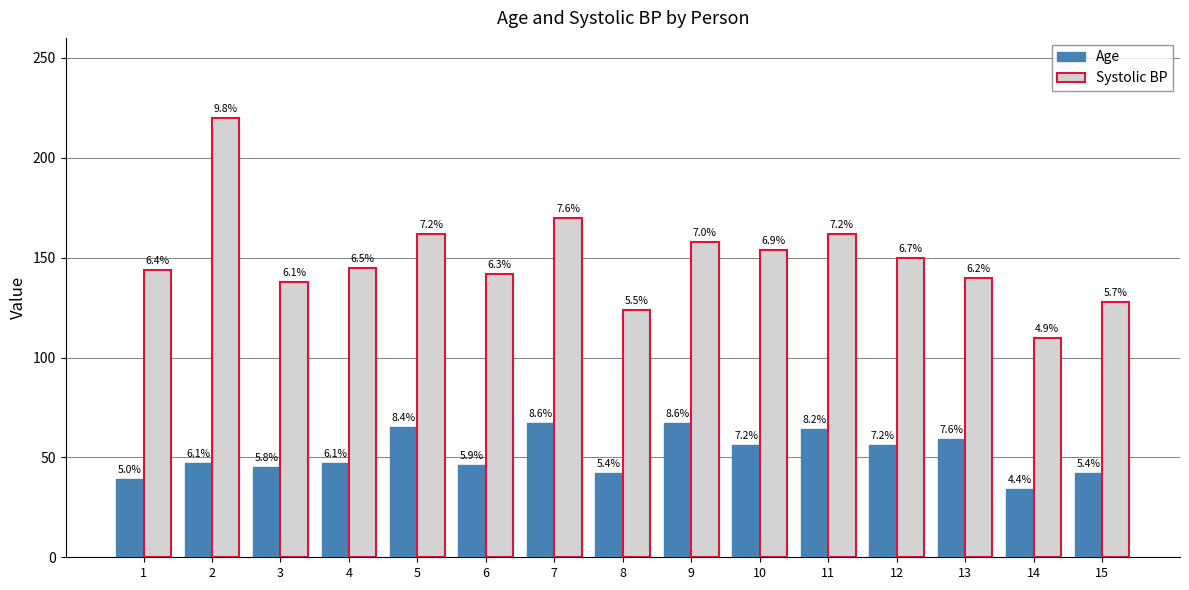

What are all the series names shown in the legend?

Age, Systolic BP